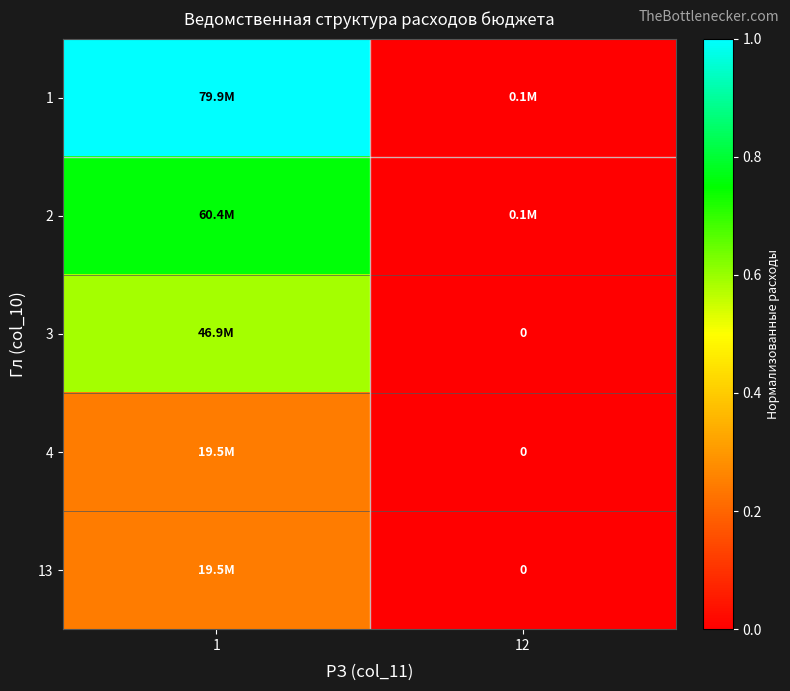

Which series has the largest range (max minus min)?

1